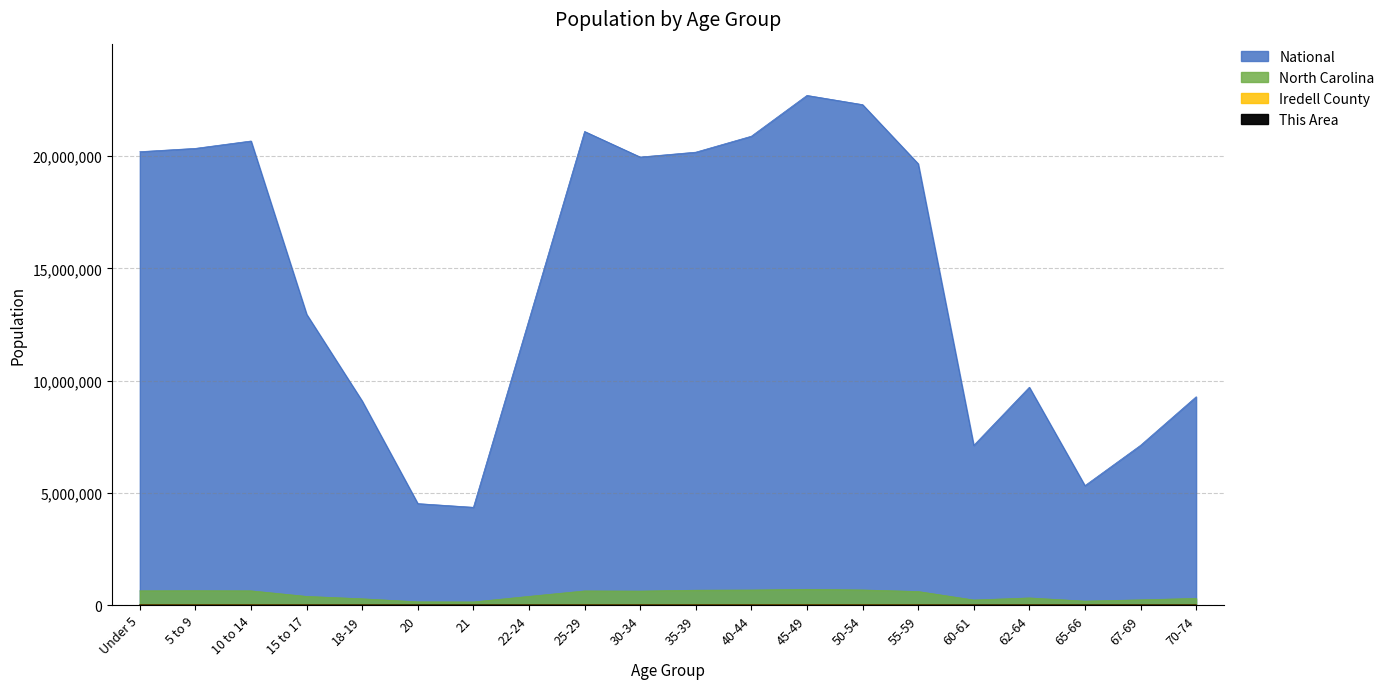

What are all the series names shown in the legend?

This Area, Iredell County, North Carolina, National